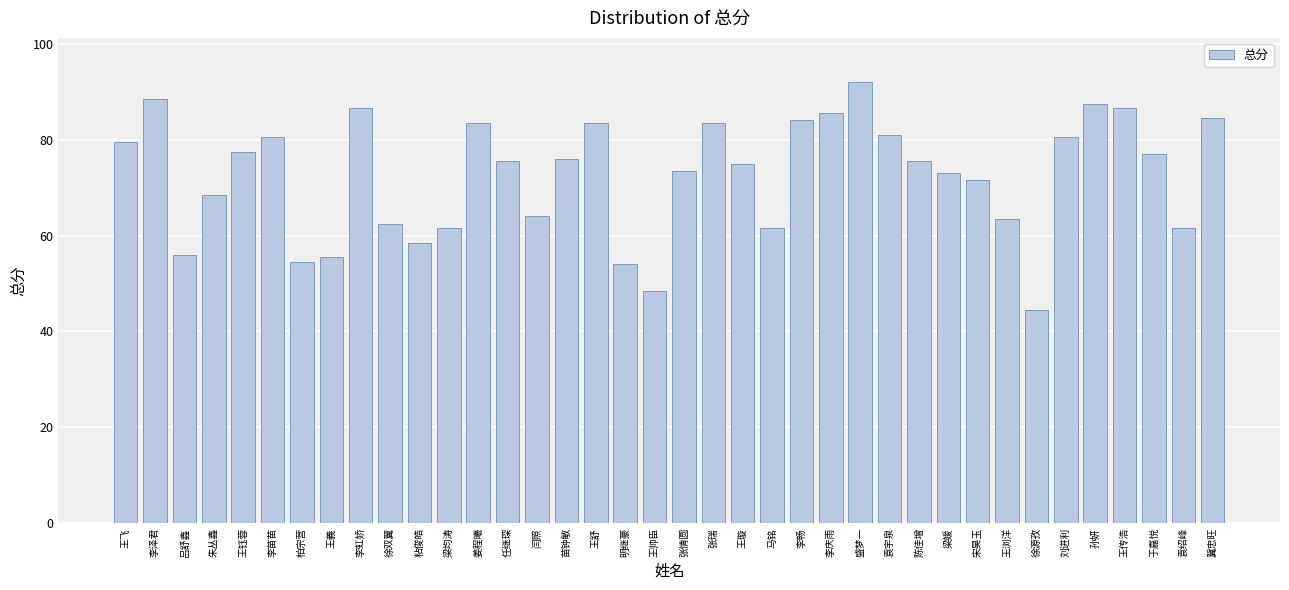

What is the difference between the second highest and minimum values?

44.0